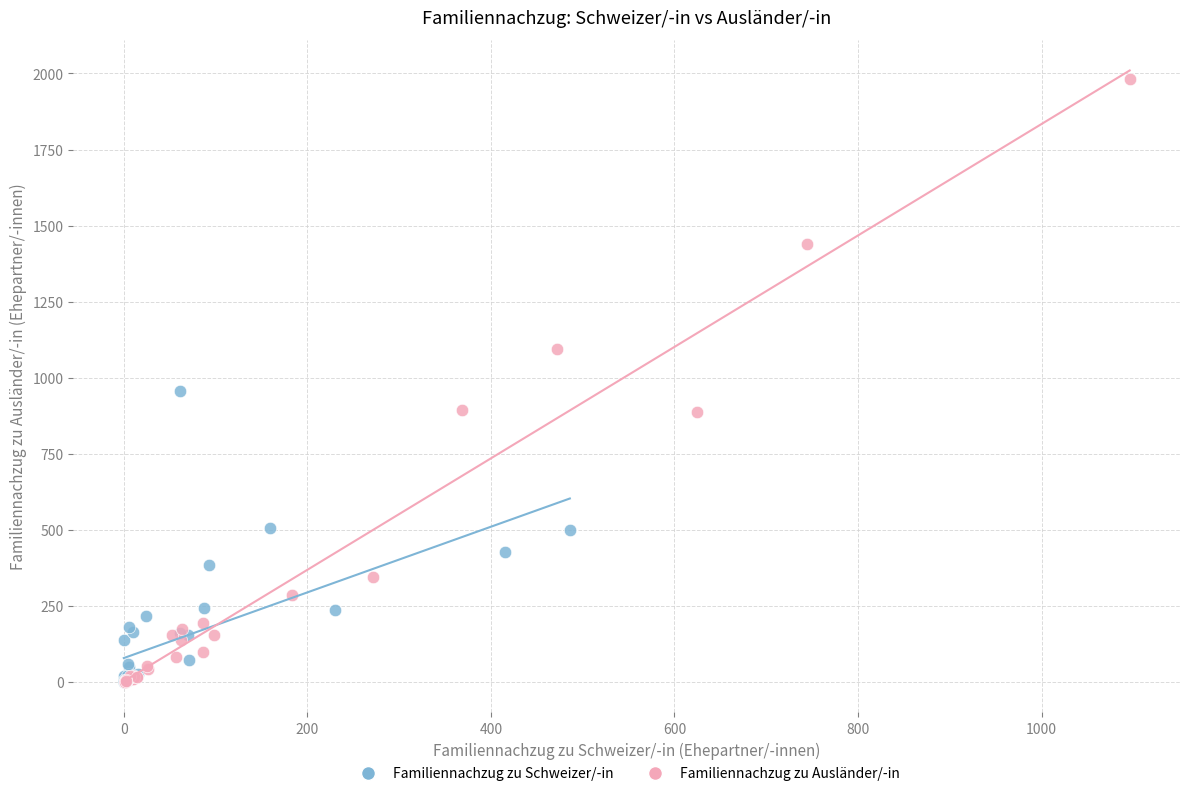

Which series has the largest Y range (max minus min)?

Familiennachzug zu Ausländer/-in